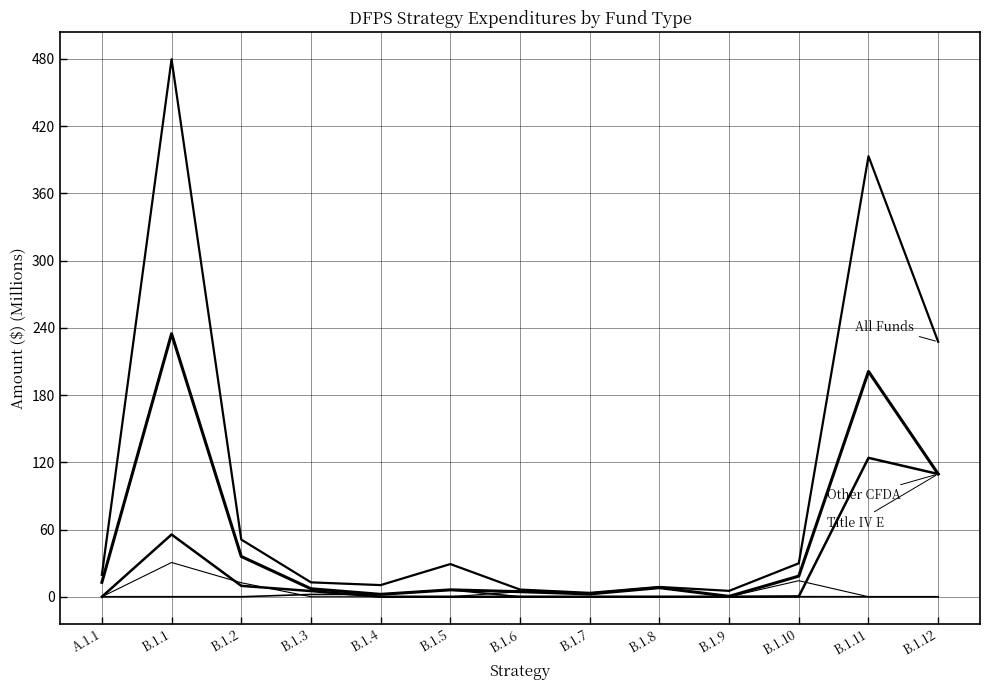

Reading right to left, transcribe all the data shown in this chart.

Other CFDA: 109.6	201.1	18.4	0.3	8.1	2.5	4.5	6.2	2.2	7.1	36.0	234.7	12.9
All Funds: 227.5	393.2	29.9	5.3	8.8	3.5	6.4	29.2	10.4	12.9	51.1	479.7	19.6
Subtotal FF: 109.6	201.1	18.4	0.3	8.1	2.5	4.5	6.2	2.2	7.1	36.0	234.7	12.9
Federal Funds Title IV E: 109.6	124.0	0.3	0.0	0.0	0.0	0.0	0.0	0.0	5.1	9.7	55.5	0.0
Federal Funds TANF: 0.0	0.0	0.0	0.0	0.0	0.0	0.0	6.2	2.2	2.1	0.0	0.0	0.0
Federal Funds Title XX: 0.0	0.0	14.3	0.1	8.1	2.5	4.5	0.0	0.0	0.0	12.5	30.6	0.0